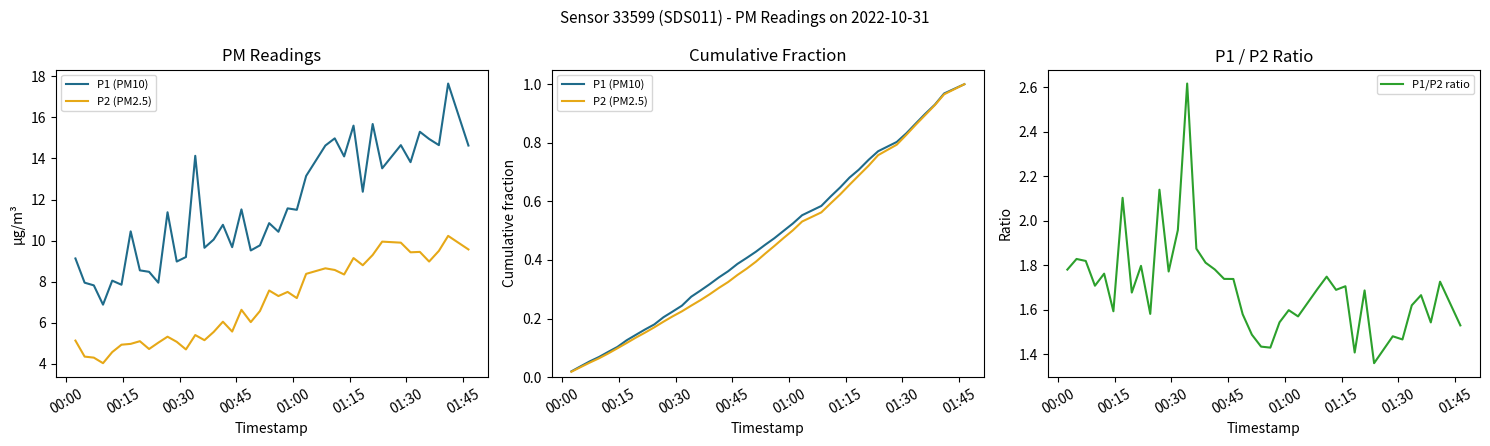

True or false: P2 (PM2.5) and P1 (PM10) intersect in this chart.

False